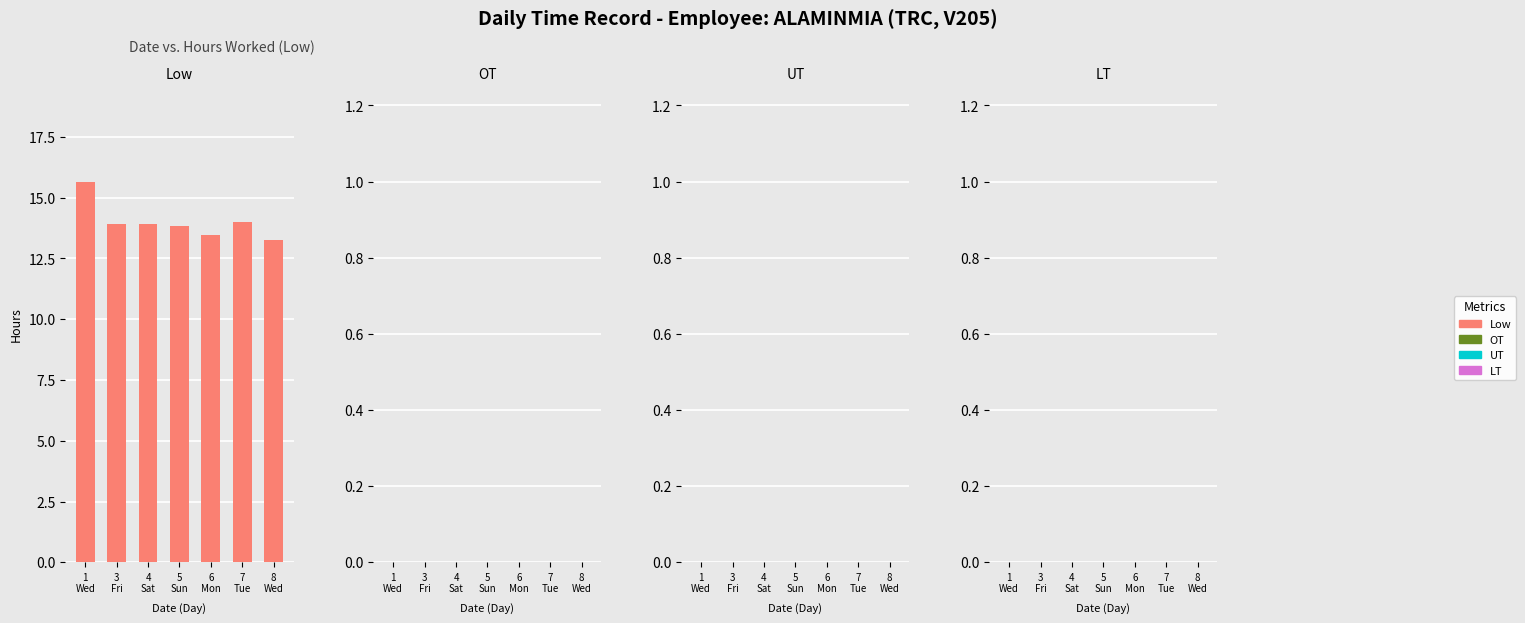

What is the value of the 2nd bar from the left?

13.9